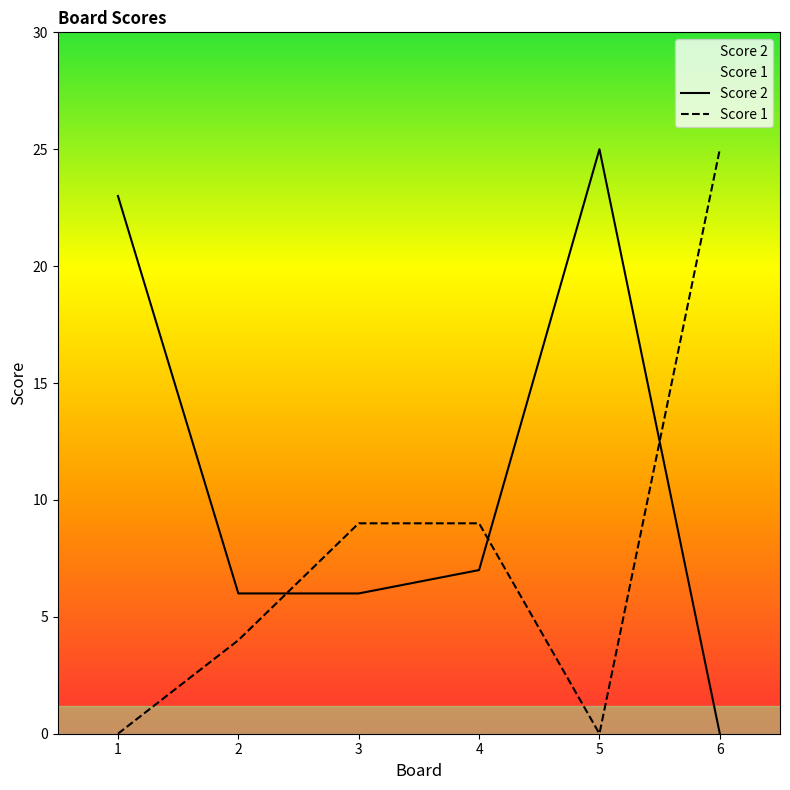

The value of Score 2 at 3 is 4. True or false?

False